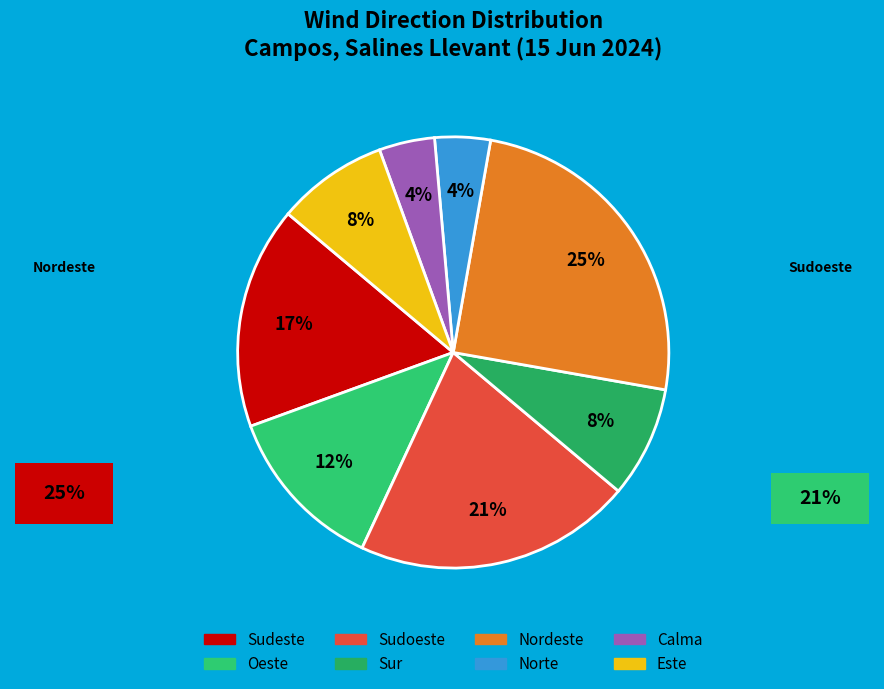

Does Oeste represent more than half of the total?

No